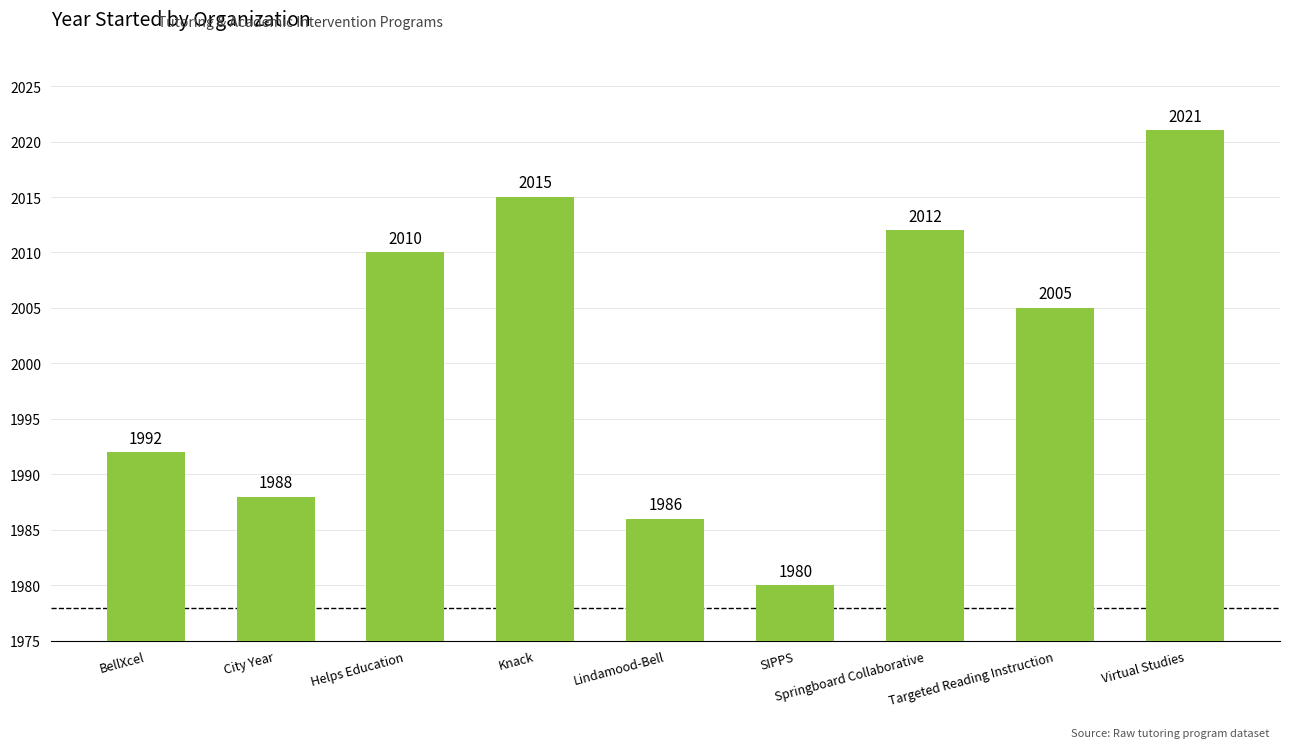

What is the difference between the second highest and minimum values?

35